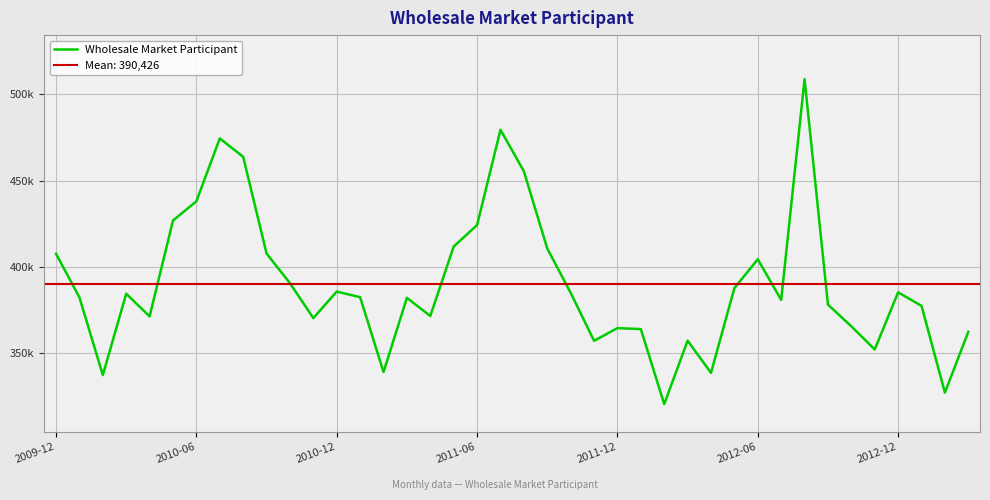

Between 21 and 9, which is larger?

21